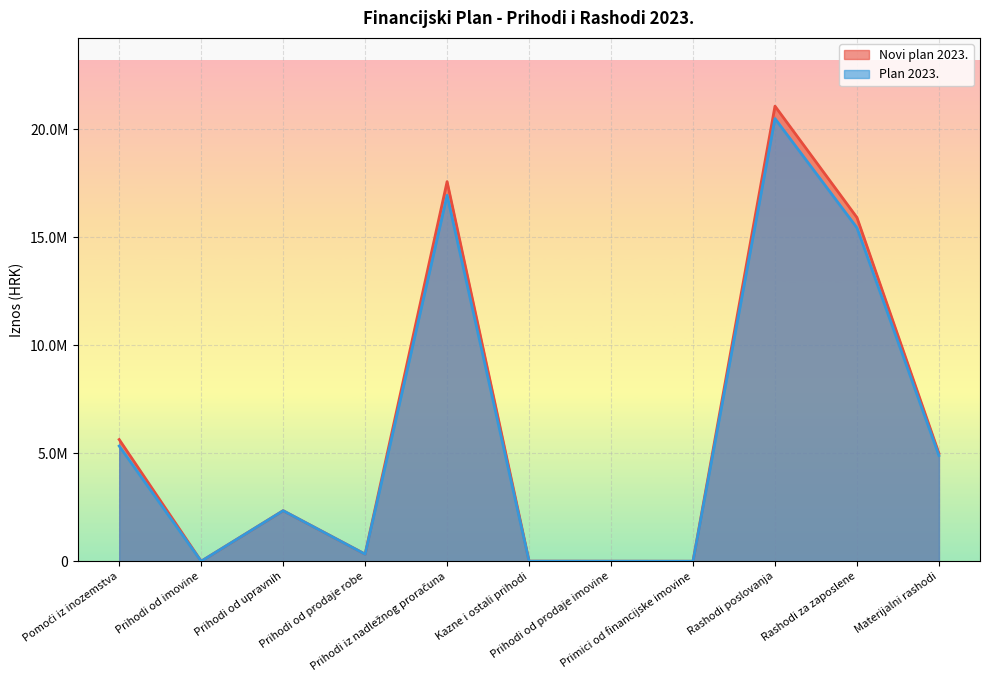

Reading left to right, list all the values displayed in this chart.

Novi plan 2023.: Pomoći iz inozemstva=5632997.0	Prihodi od imovine=3.0	Prihodi od upravnih=2340341.0	Prihodi od prodaje robe=329116.0	Prihodi iz nadležnog proračuna=17568973.0	Kazne i ostali prihodi=5000.0	Prihodi od prodaje imovine=1991.0	Primici od financijske imovine=0.0	Rashodi poslovanja=21061402.0	Rashodi za zaposlene=15907430.0	Materijalni rashodi=4993501.0
Plan 2023.: Pomoći iz inozemstva=5332997.0	Prihodi od imovine=3.0	Prihodi od upravnih=2340341.0	Prihodi od prodaje robe=326866.0	Prihodi iz nadležnog proračuna=16934945.5	Kazne i ostali prihodi=2901.0	Prihodi od prodaje imovine=1991.0	Primici od financijske imovine=0.0	Rashodi poslovanja=20485916.4	Rashodi za zaposlene=15432430.0	Materijalni rashodi=4893781.4